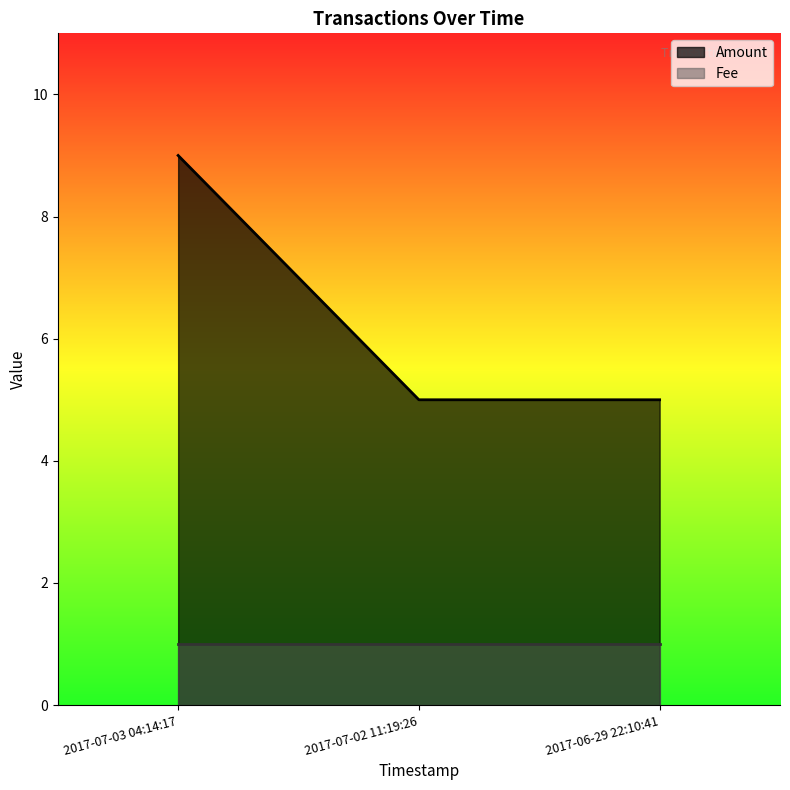

What is the sum of all values?

19